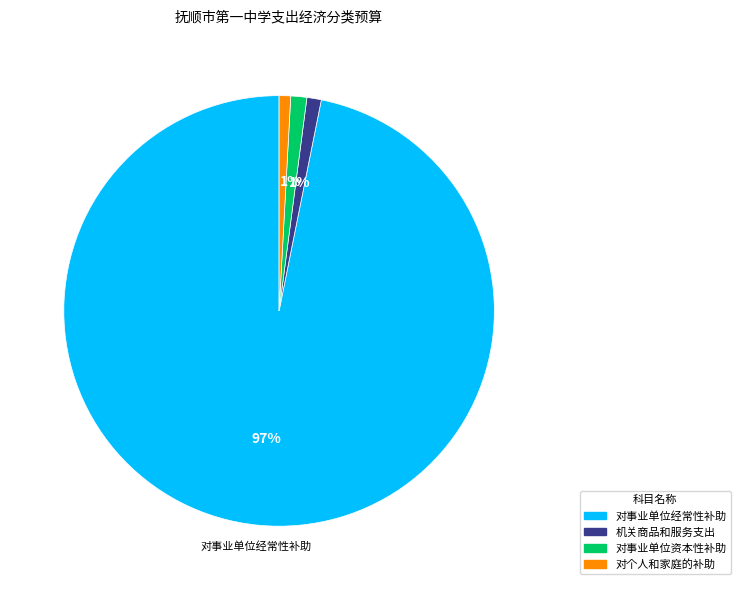

To the nearest percent, what percentage of the pie is 机关商品和服务支出?

1%